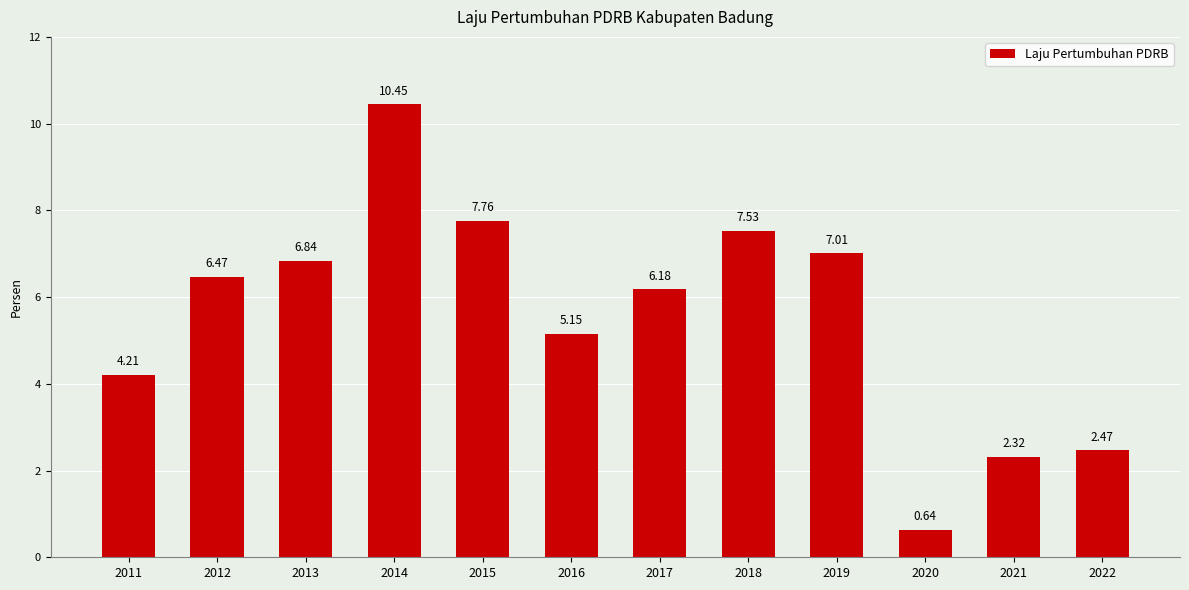

Which label corresponds to the smallest value in the chart?

2020